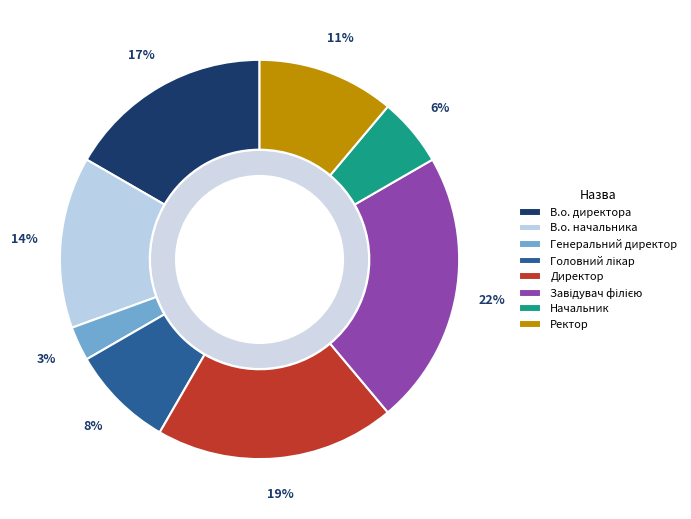

Combined, do Директор and В.о. директора account for over 50%?

No